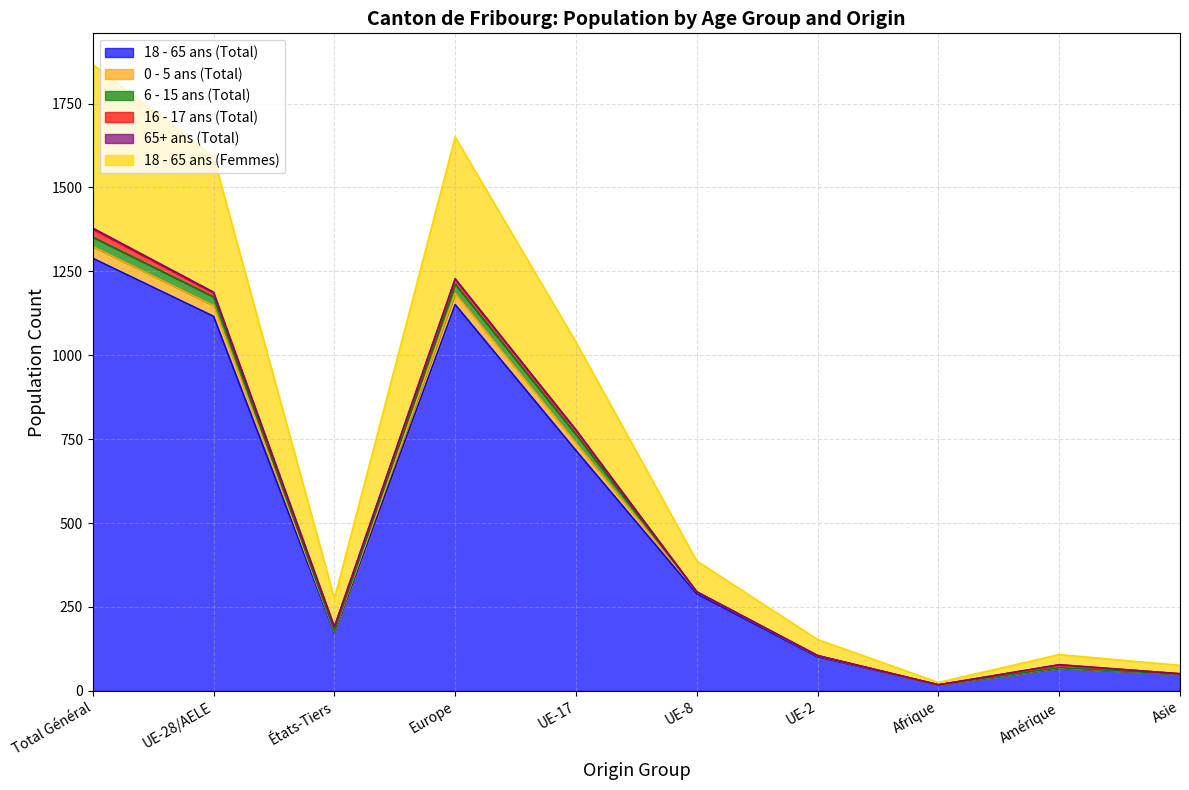

What position from the right is Europe?

7